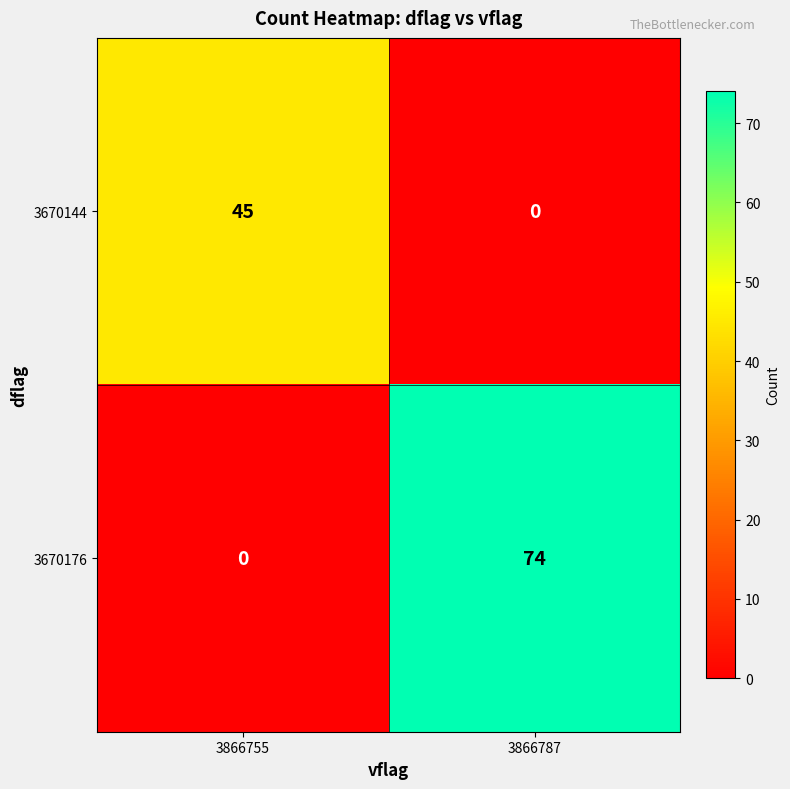

Which series has the widest spread of values?

3670176